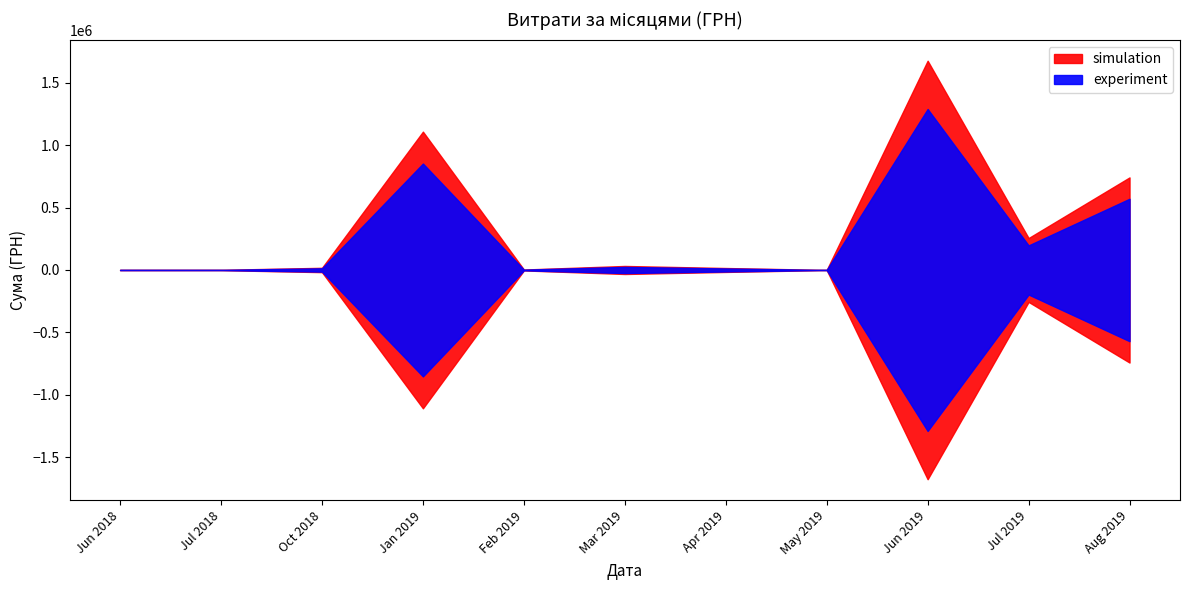

What is the difference between the maximum and minimum values?

833415.0